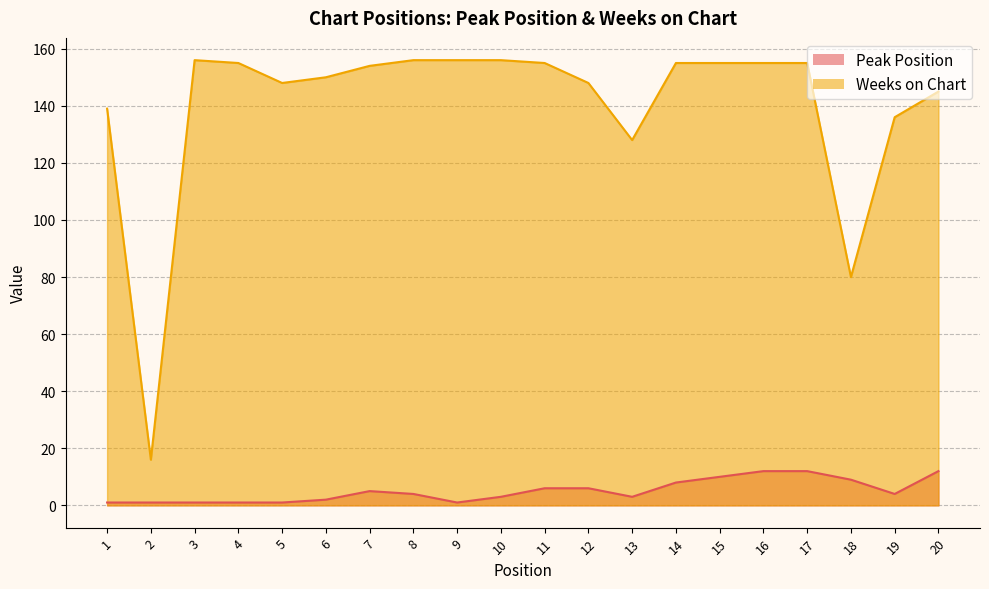

What is the greatest value displayed?

156